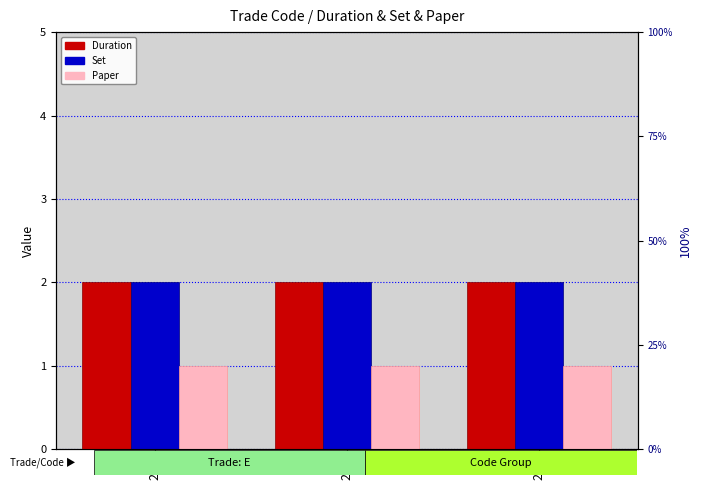

How many distinct data groups are displayed?

3